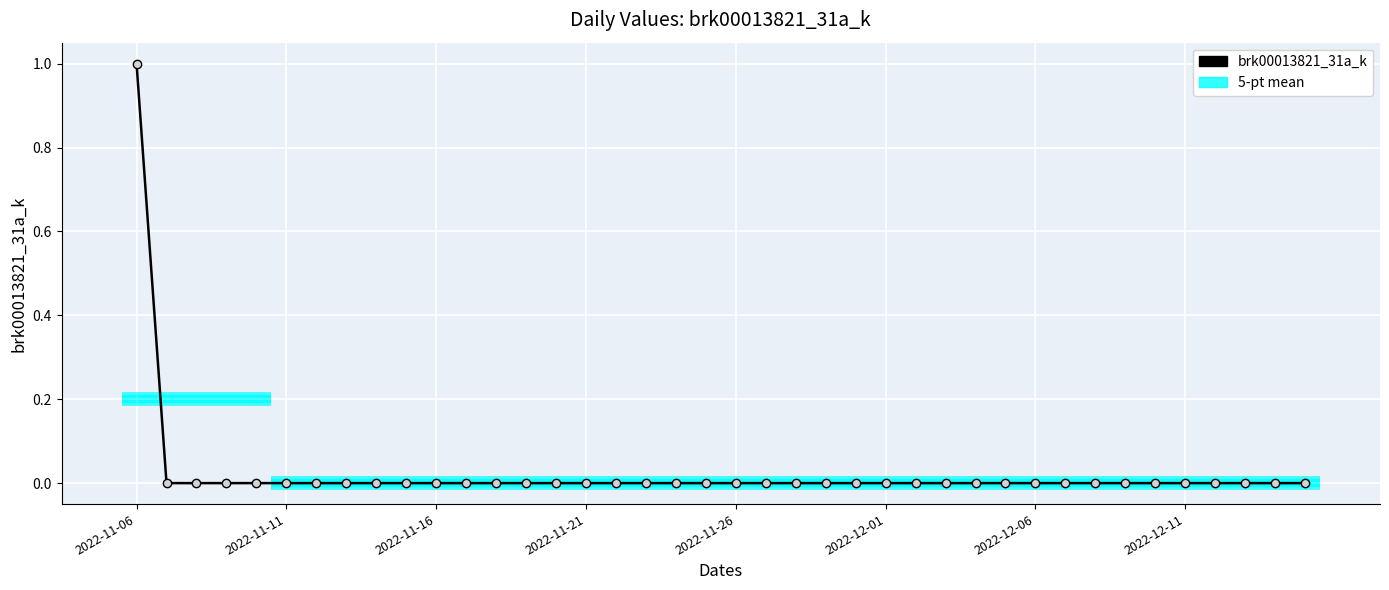

Which label corresponds to the largest value in the chart?

2022-11-06